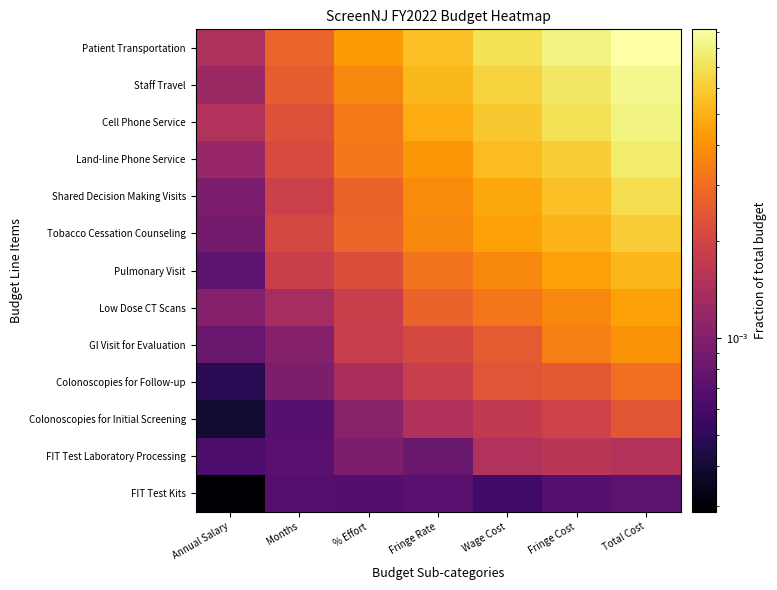

How many series are shown in this chart?

13